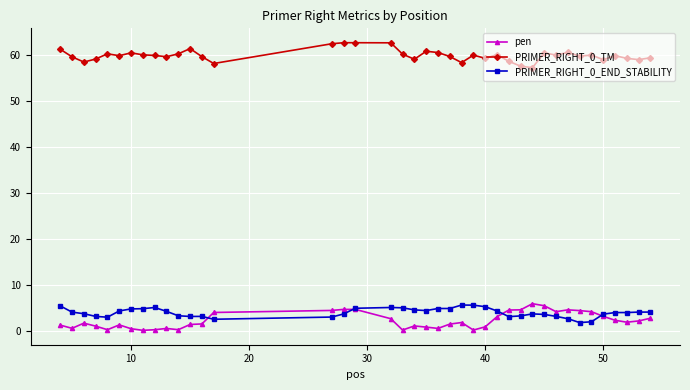

True or false: PRIMER_RIGHT_0_END_STABILITY has more than 2 interior local peaks.

True